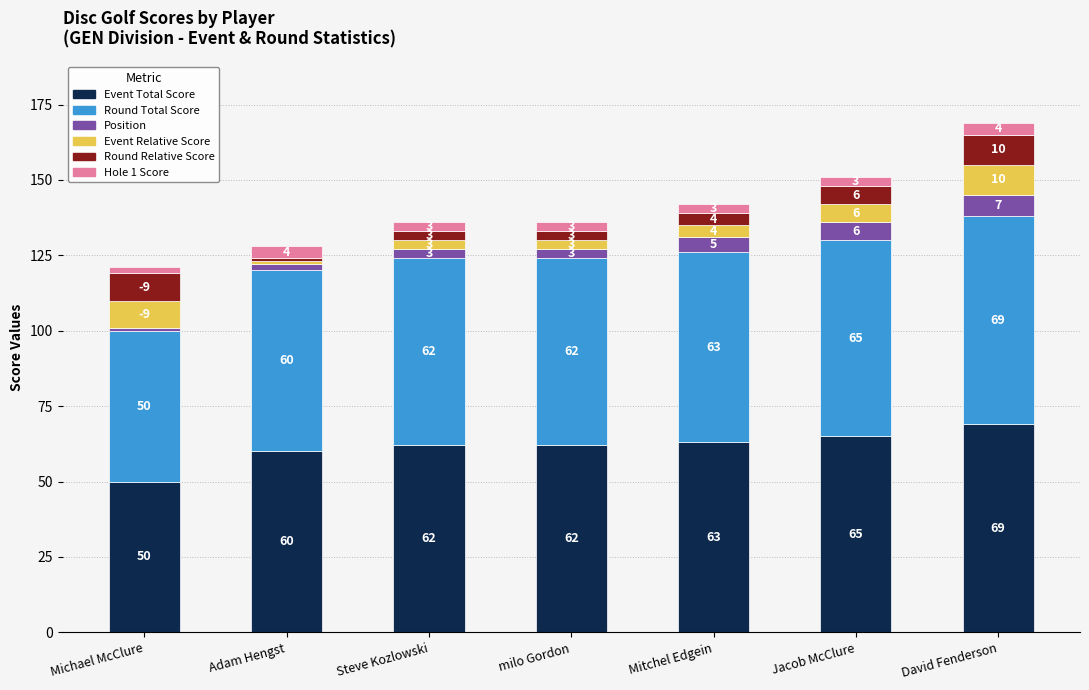

Are the bars grouped side by side (vs. stacked)?

No